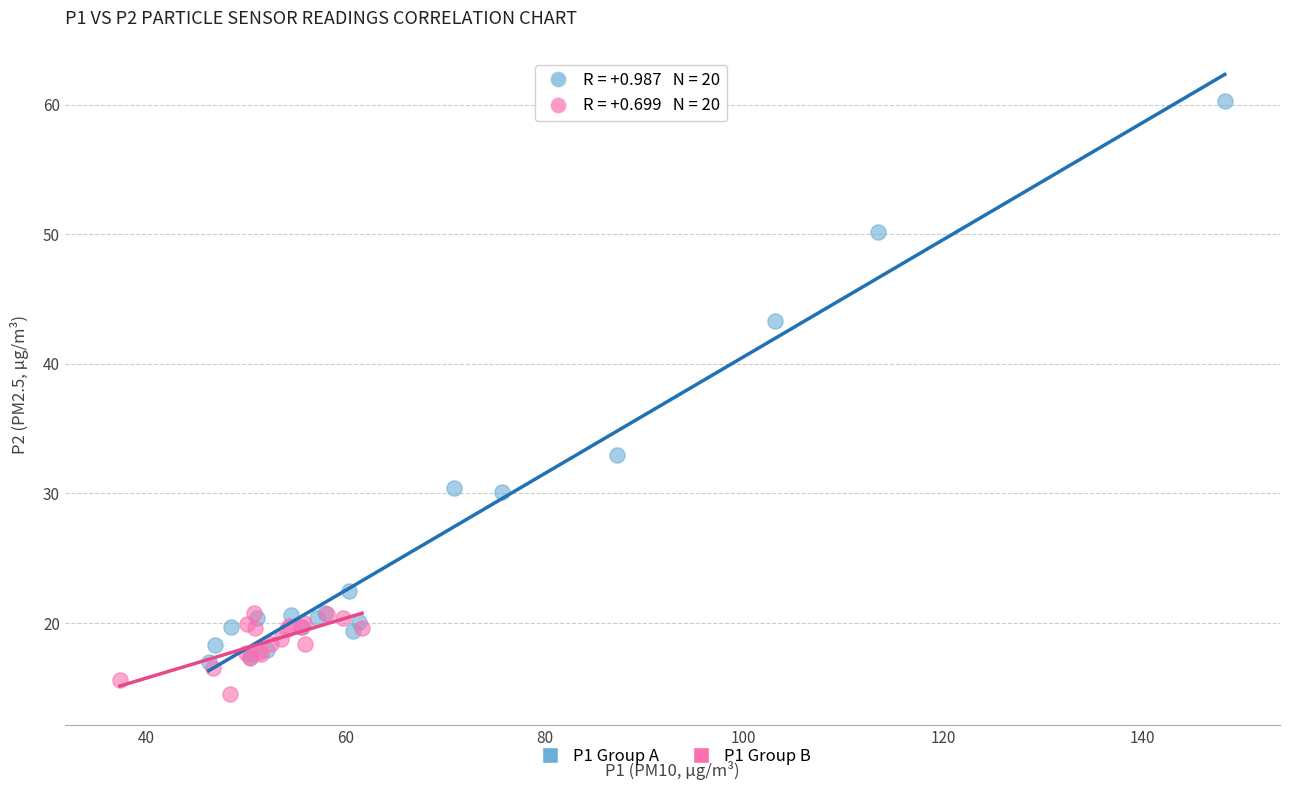

Which series contains the highest Y value?

P1 Group A